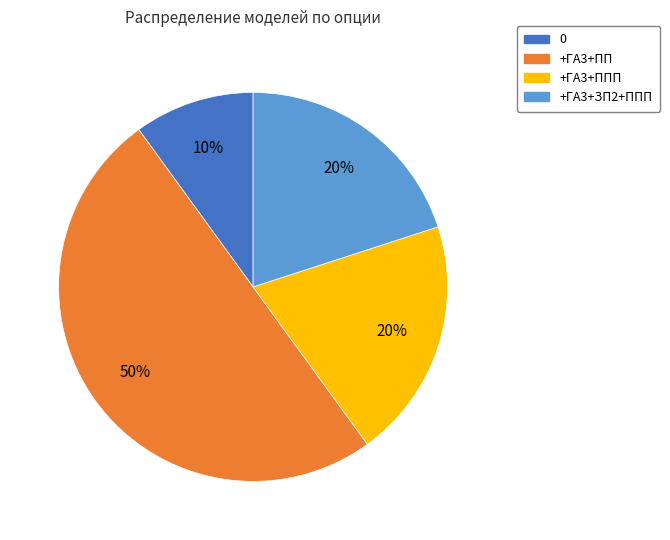

Is it true that 0 is 1% of the pie?

False